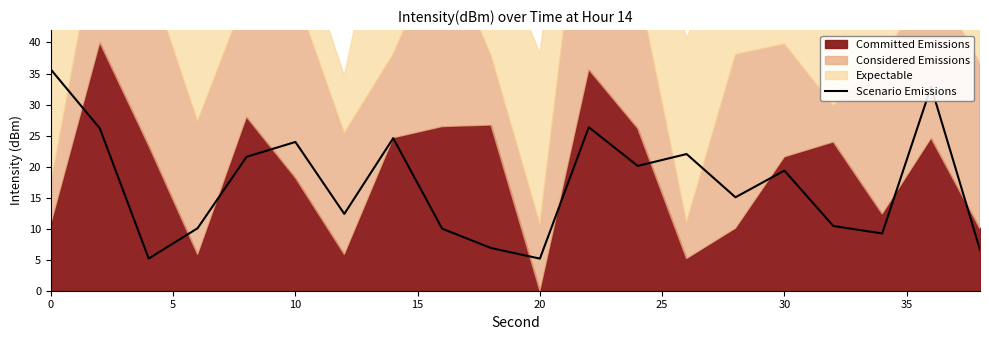

How many lines are shown in the chart?

1